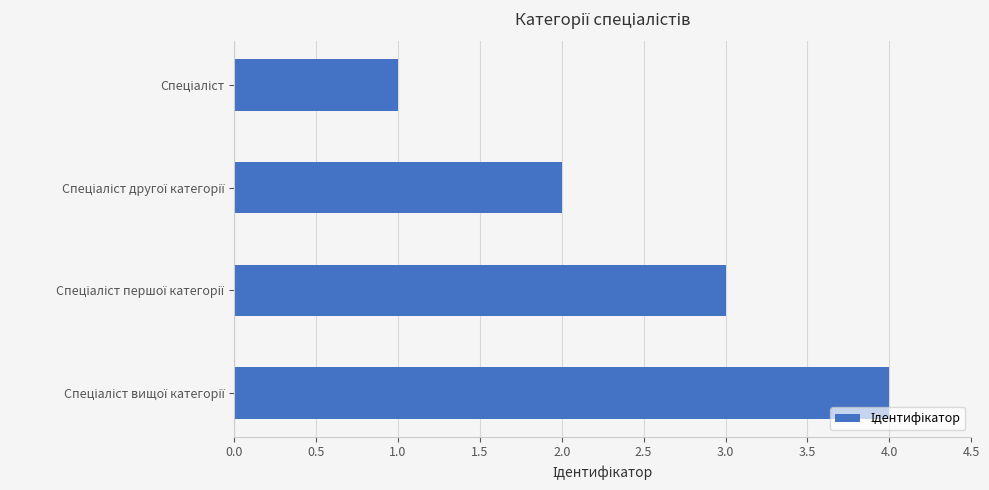

What is the greatest value displayed?

4